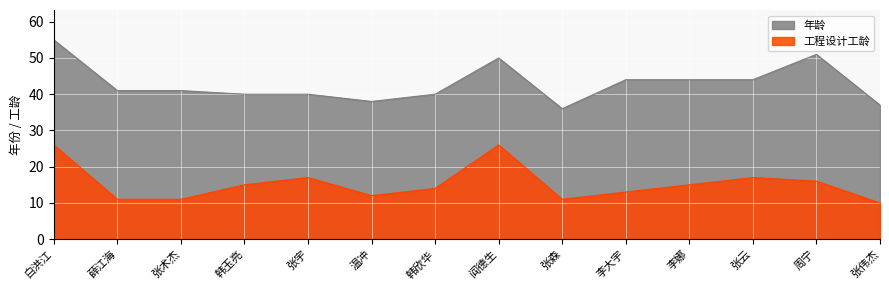

Where is the first local minimum for 工程设计工龄?

温冲